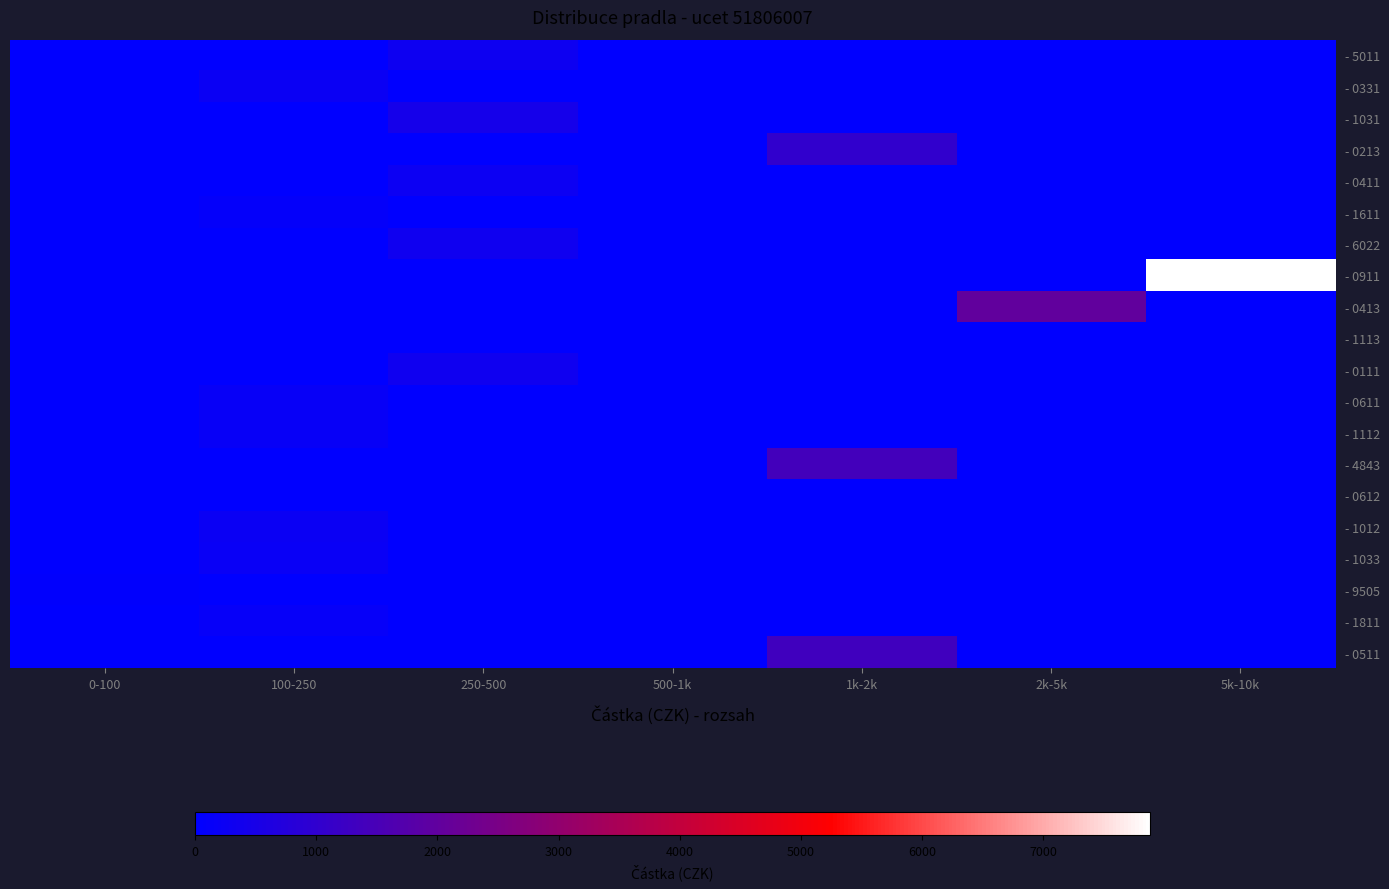

Which series has the widest spread of values?

- 0911